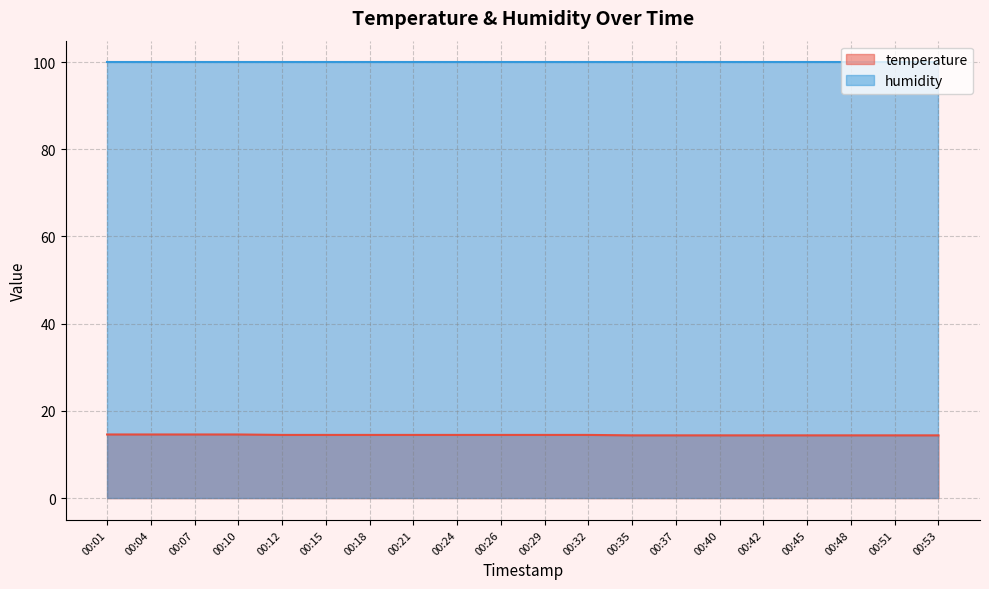

Is it true that the value at 00:21 is 7.7?

False